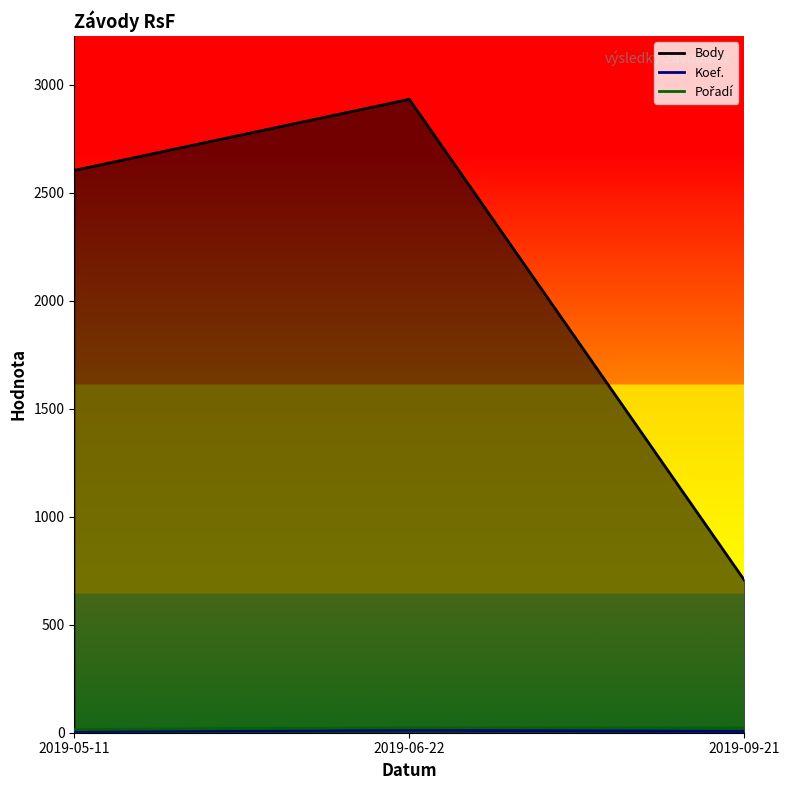

What is the label of the 3rd point from the left?

2019-09-21